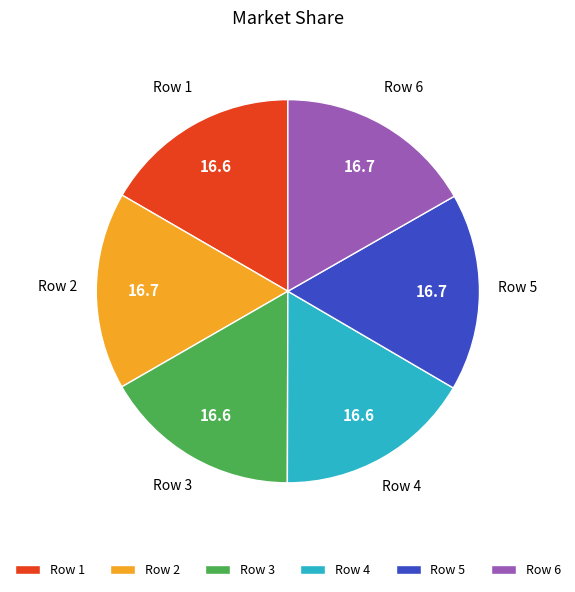

Is it true that Row 3 is 30% of the pie?

False